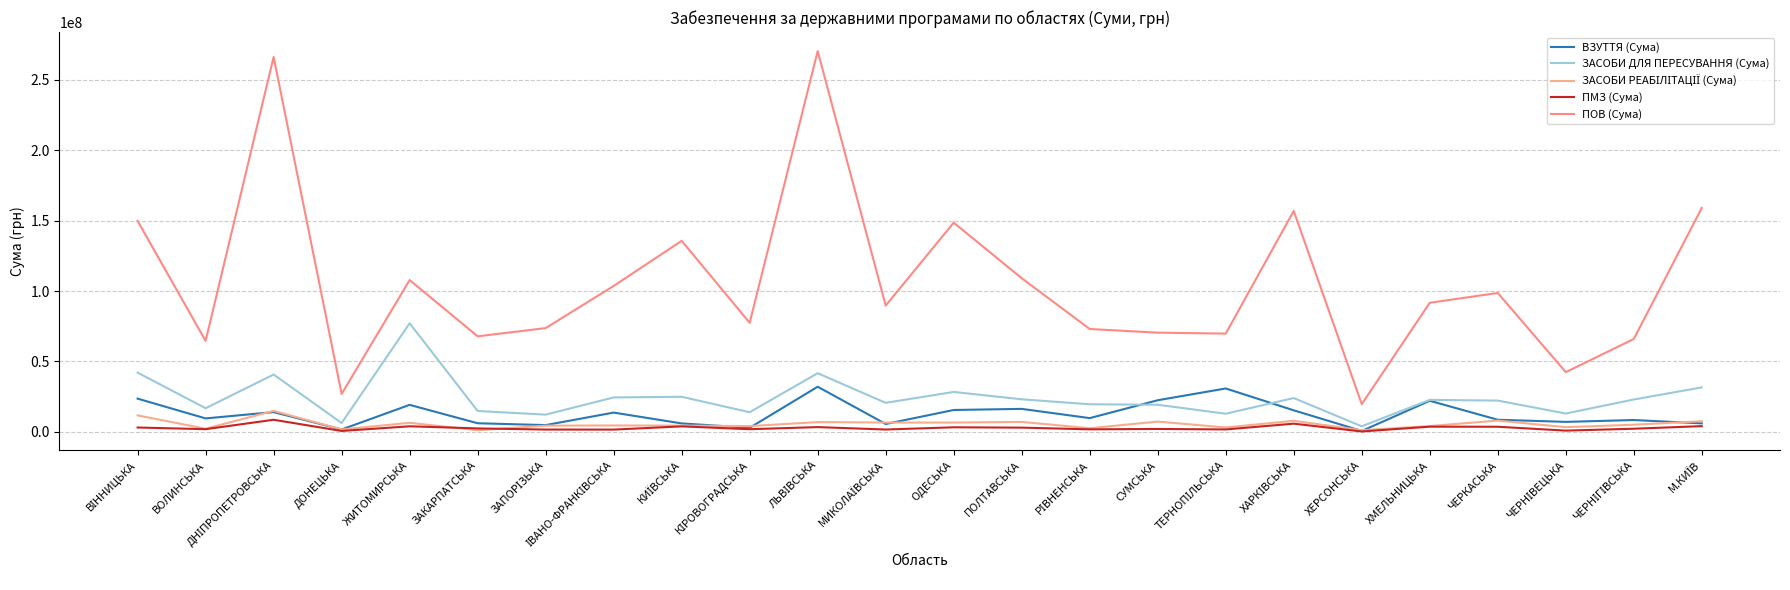

True or false: ВЗУТТЯ (Сума) has more than 0 points higher than both neighbors.

True